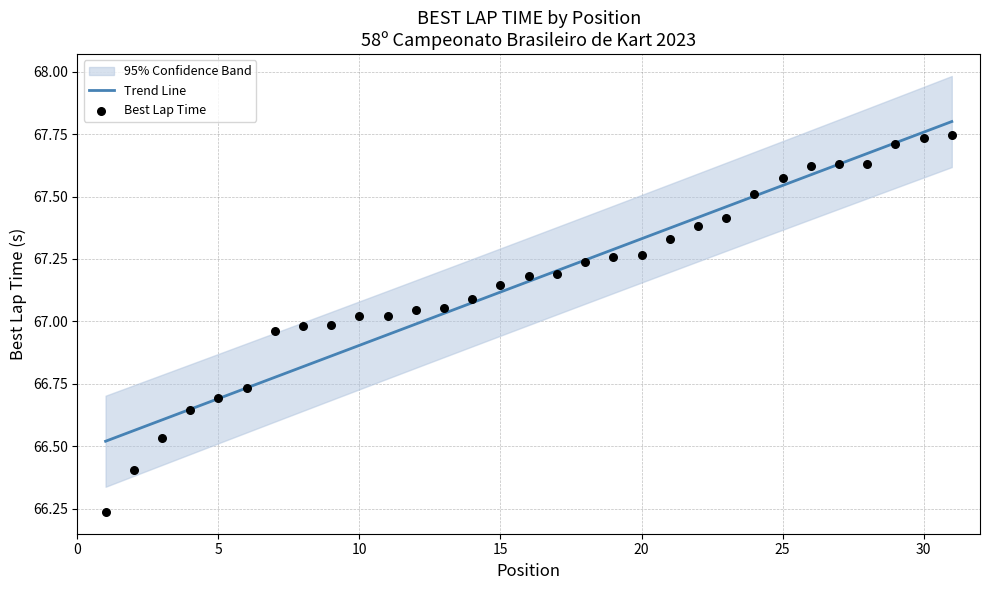

Approximately how many times larger is the value at 27 compared to 24?

1.0